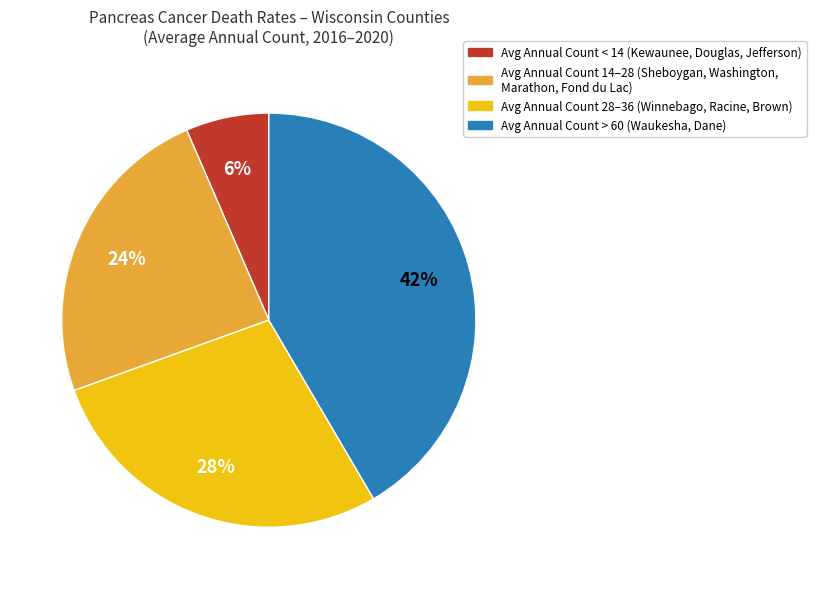

To the nearest percent, what is the average slice percentage?

25%